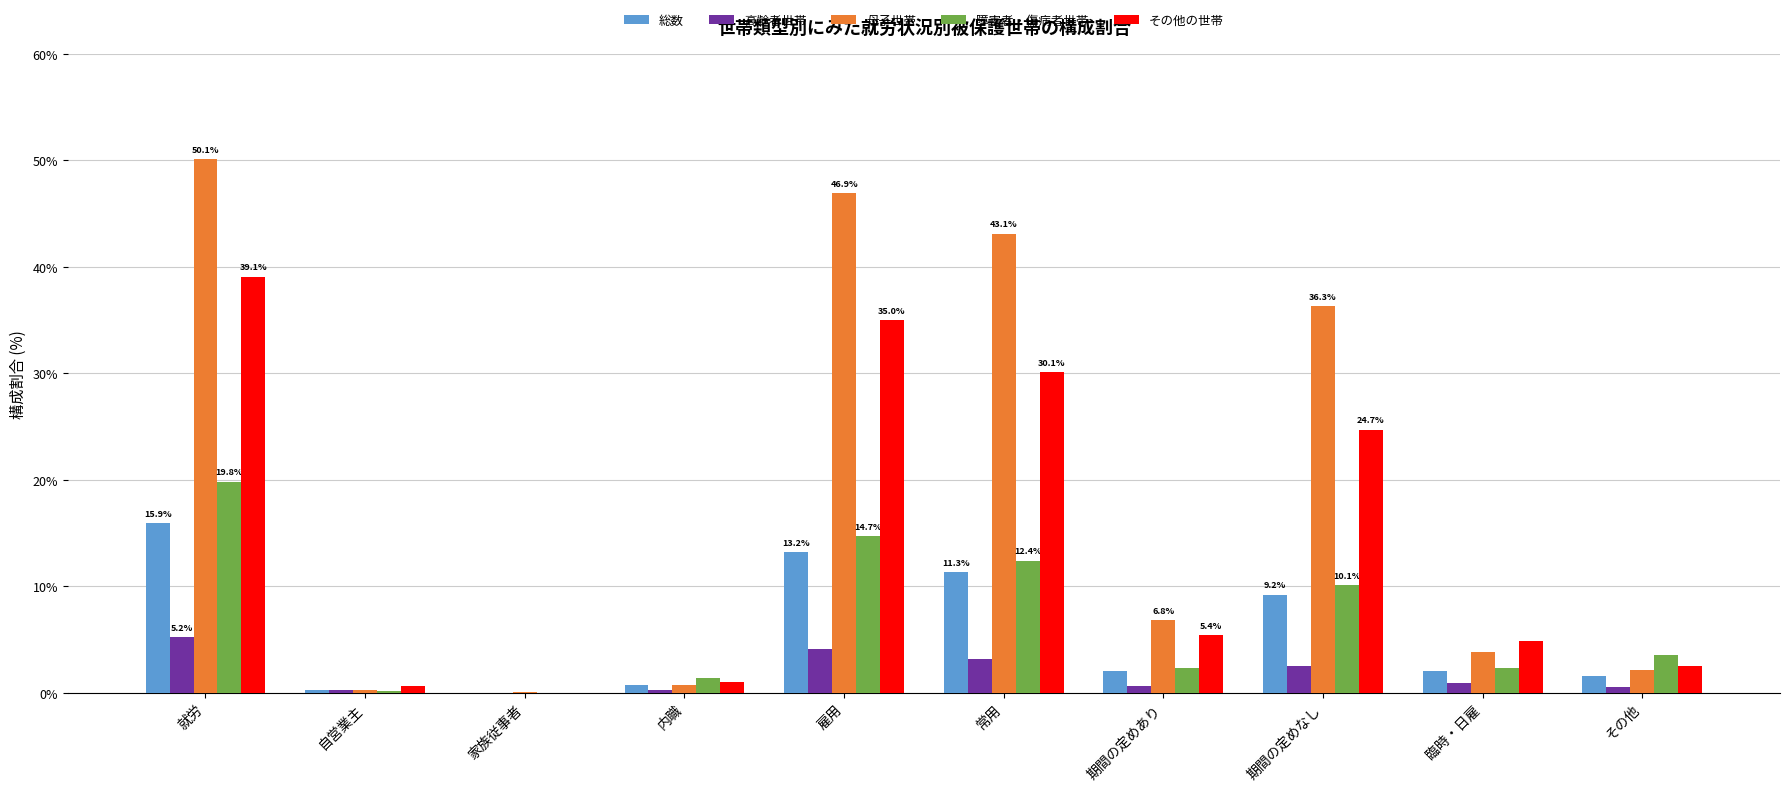

Which series has the largest total across all categories?

母子世帯